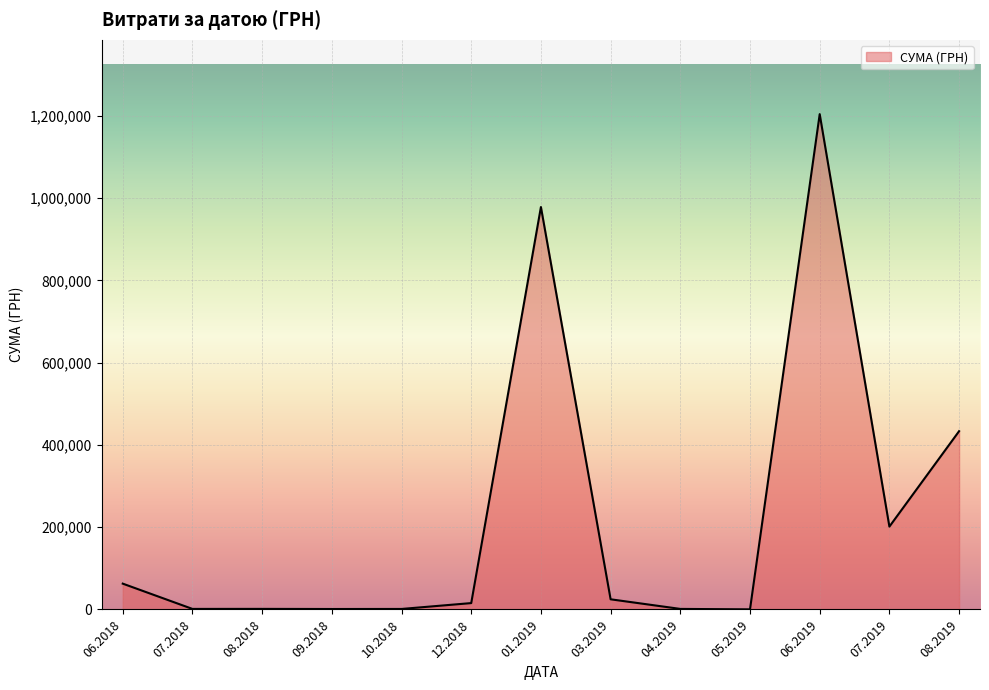

Does the chart display data point markers on the line(s)?

No